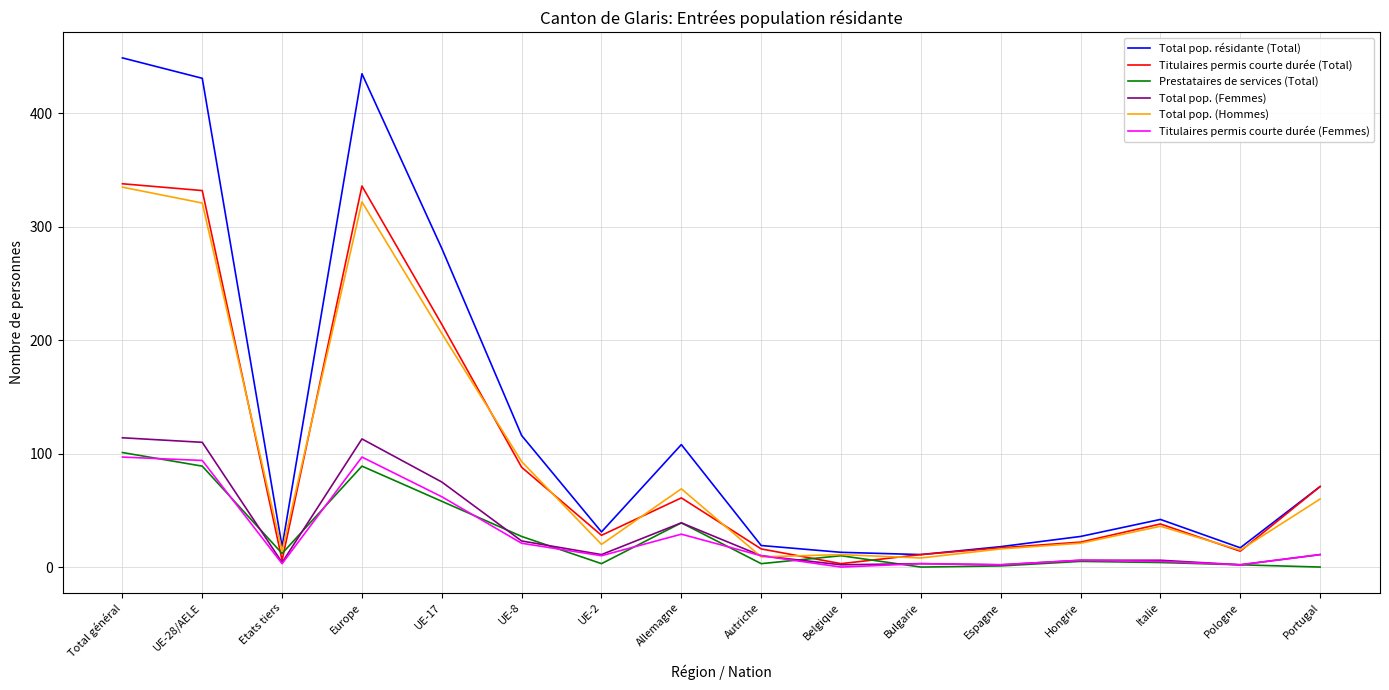

Is it true that Titulaires permis courte durée (Total) equals 22 at Hongrie?

True